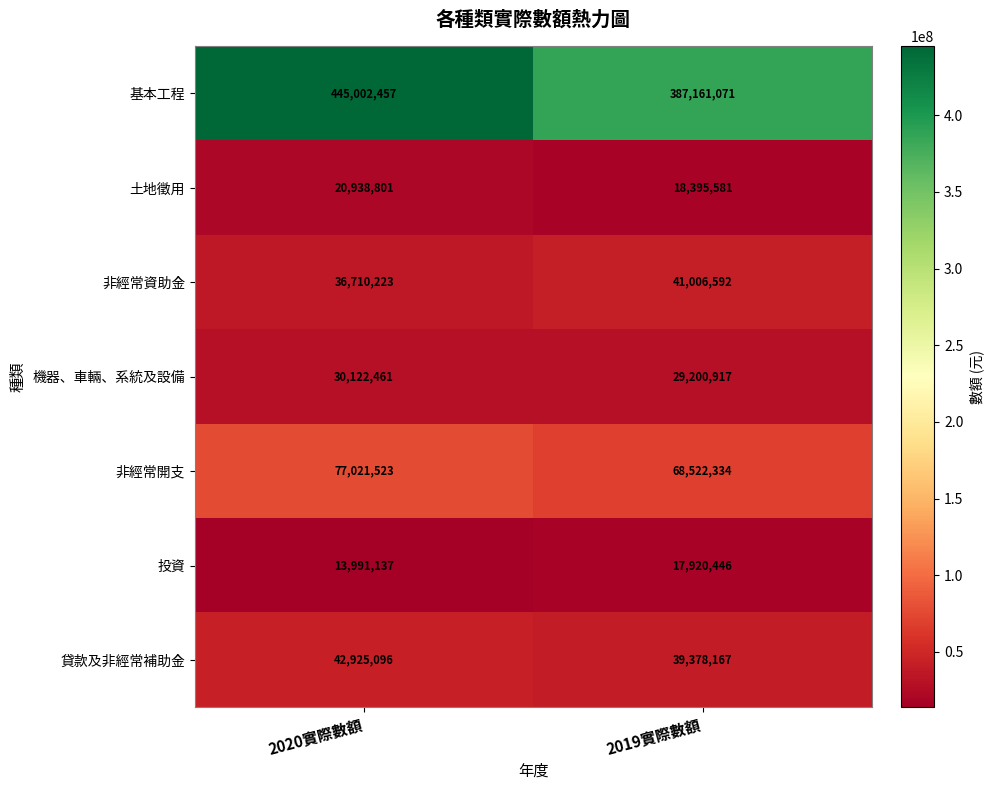

List the series in order of their peak value, lowest first.

投資, 土地徵用, 機器、車輛、系統及設備, 非經常資助金, 貸款及非經常補助金, 非經常開支, 基本工程